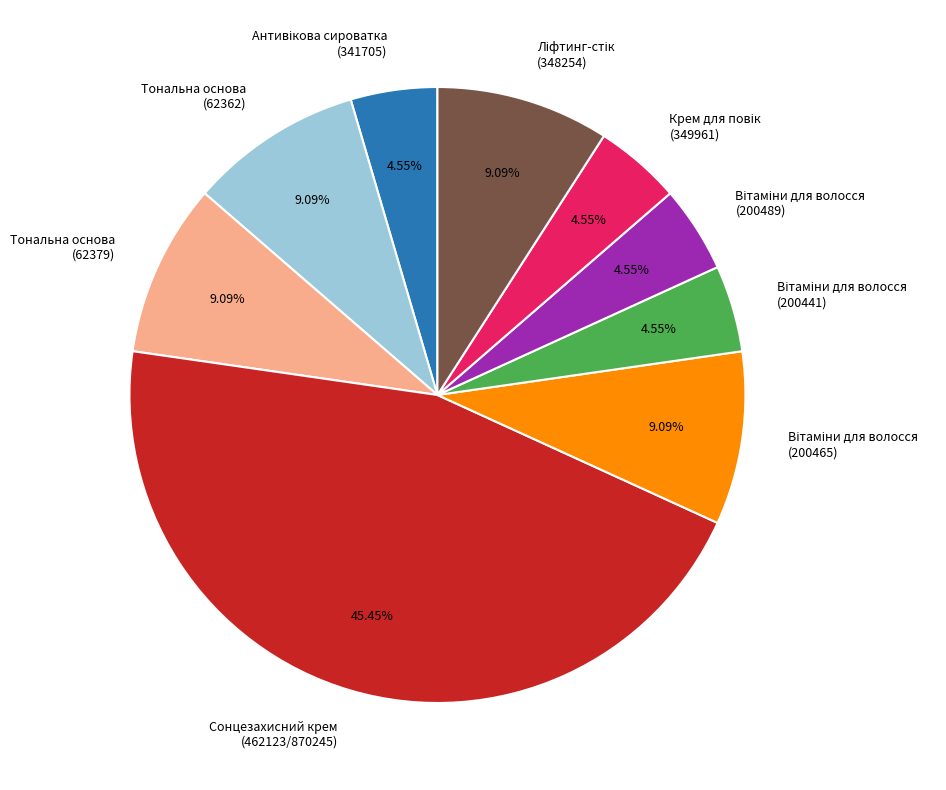

Does any single category account for the majority?

No